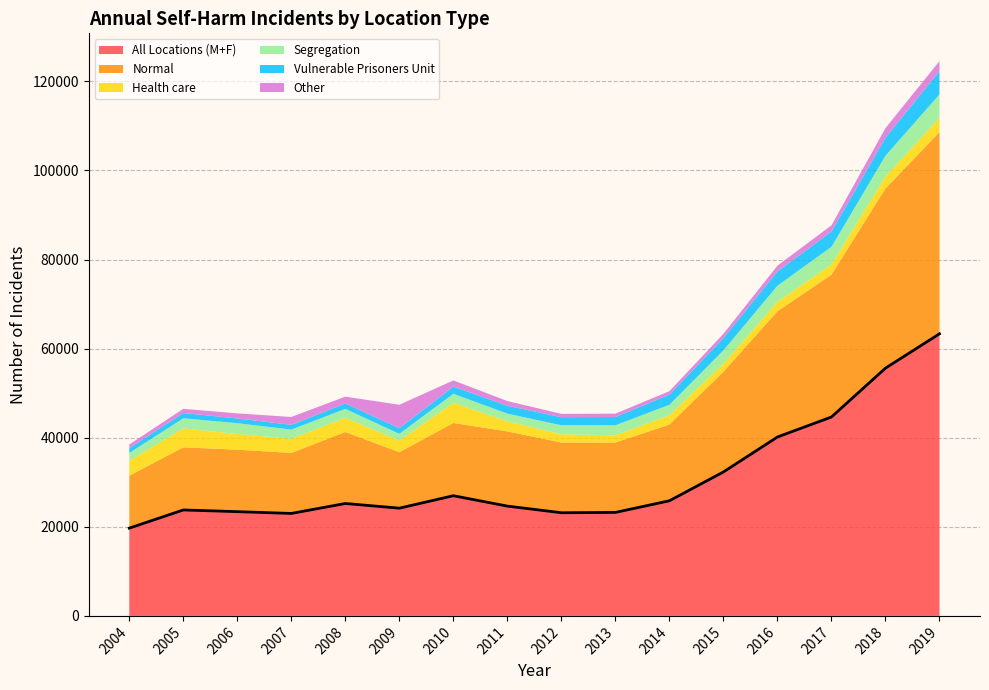

How many values in the Segregation series are below 2254?

8